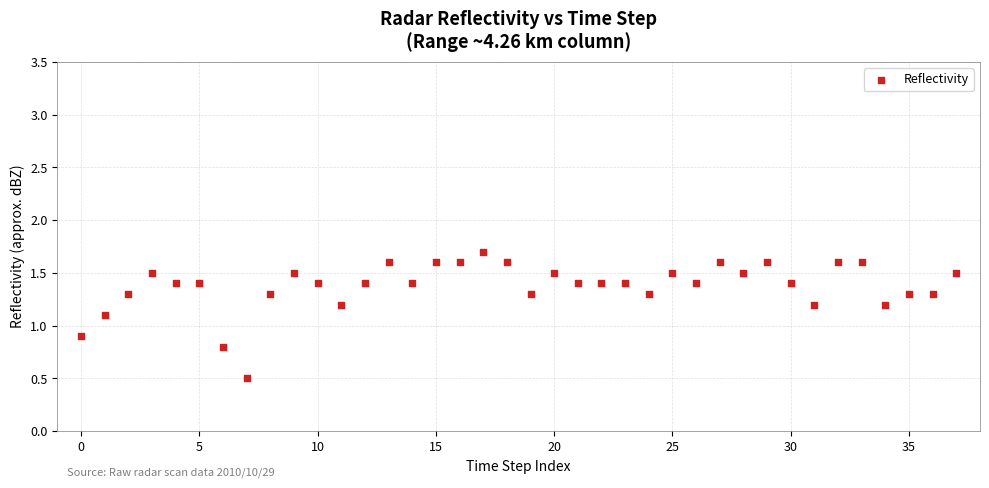

What is the range of Y values (max minus min)?

1.2